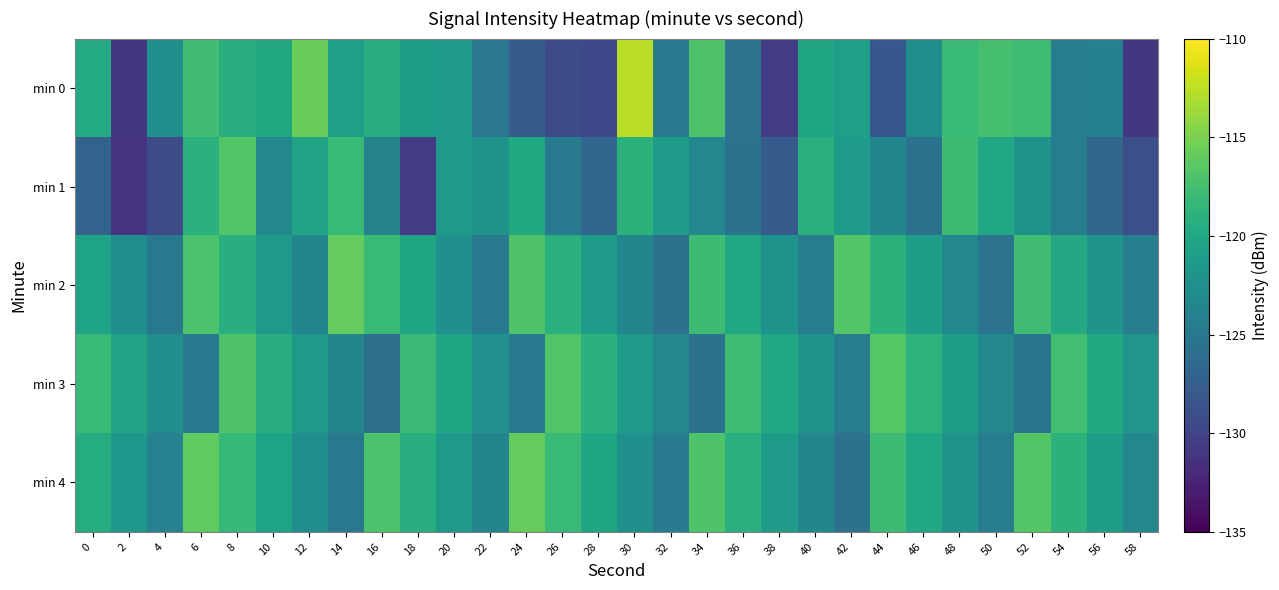

What is the total value across all series at 50?

-610.7